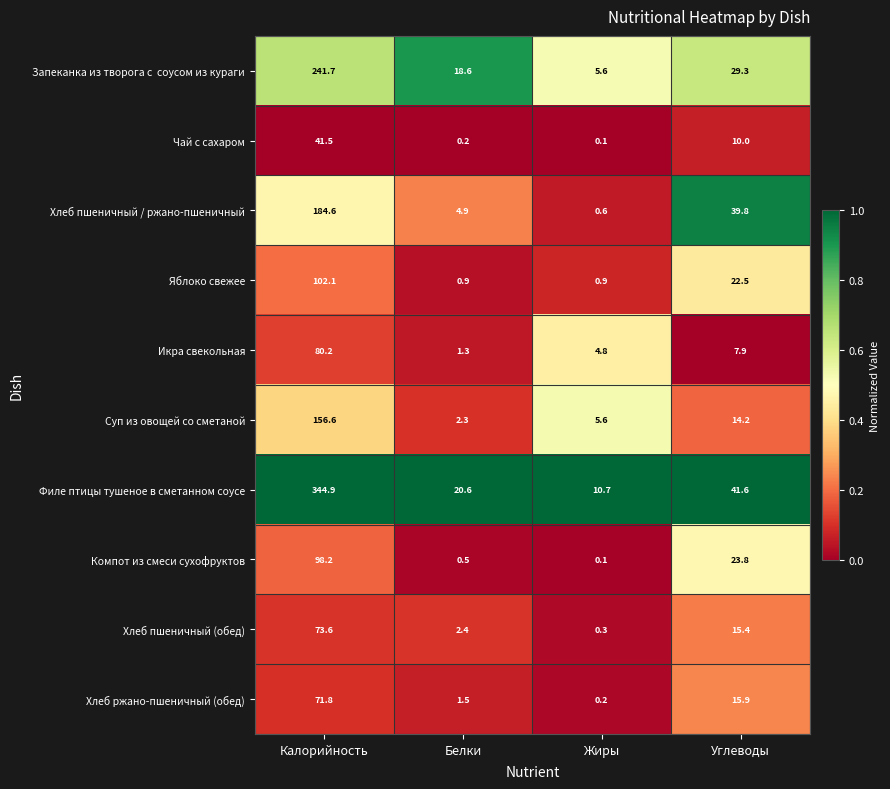

What is the sum of all Хлеб пшеничный (обед) values?

91.7